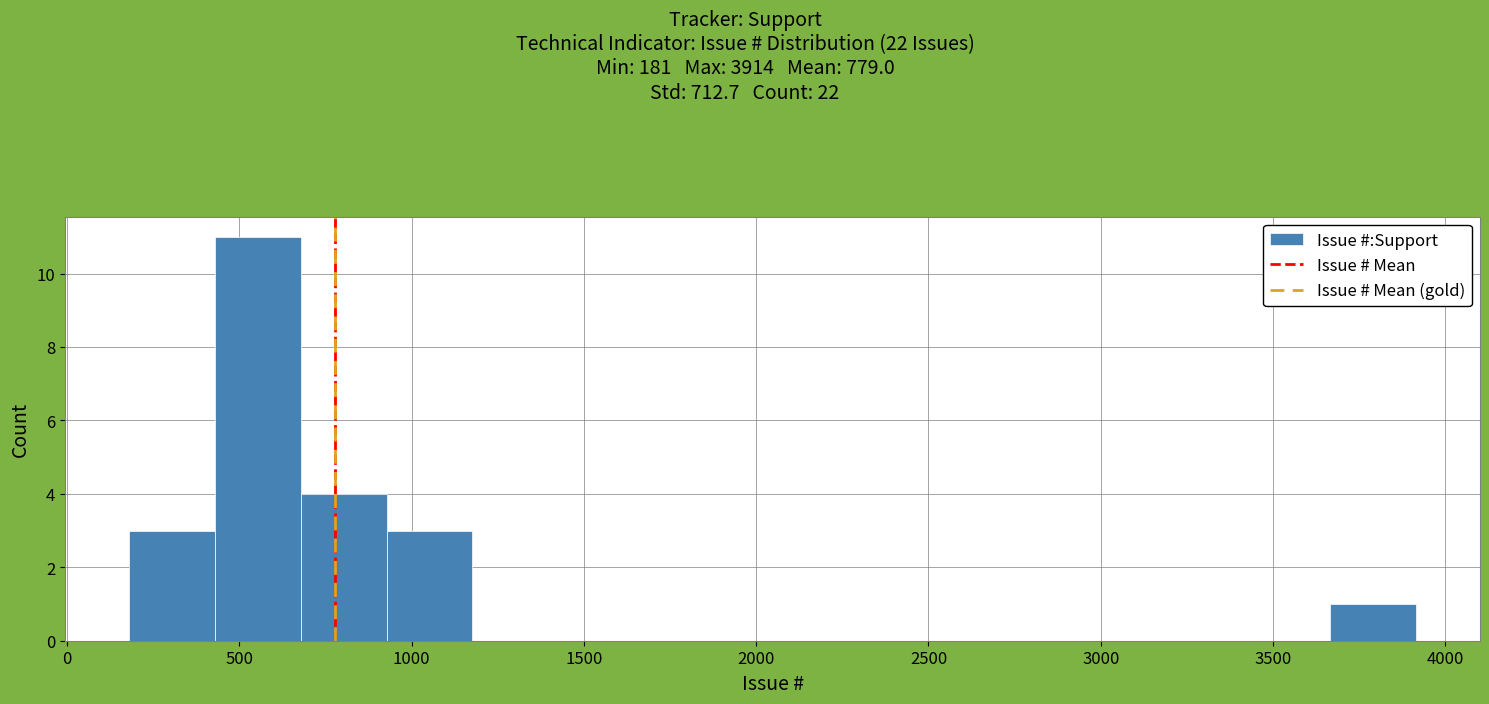

Reading left to right, transcribe this chart: for each bar, give the range it covers on the x-axis and its height. Neither the bar edges nor the heights are printed on the chart, so give them approximately, as read against the axes.

200 to 450: 3
450 to 700: 11
700 to 950: 4
950 to 1200: 3
1200 to 1450: 0
1450 to 1650: 0
1650 to 1900: 0
1900 to 2150: 0
2150 to 2400: 0
2400 to 2650: 0
2650 to 2900: 0
2900 to 3150: 0
3150 to 3400: 0
3400 to 3650: 0
3650 to 3900: 1